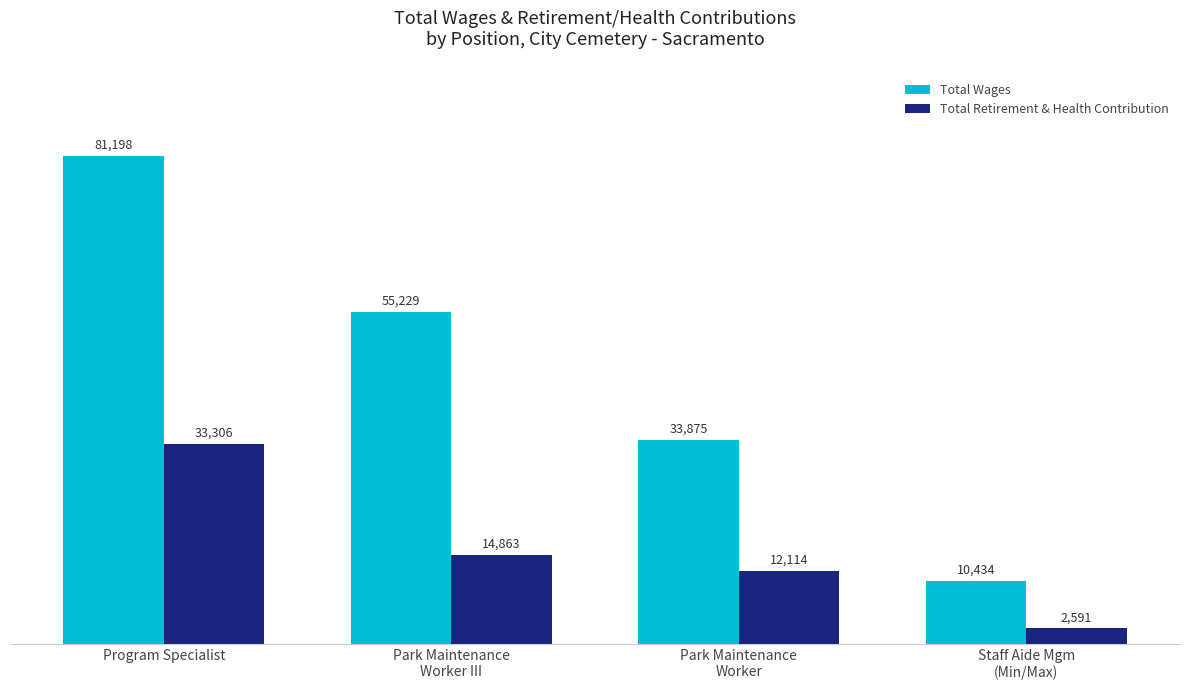

Is the value of Total Wages at Program Specialist greater than the value of Total Retirement & Health Contribution at Park Maintenance
Worker III?

Yes